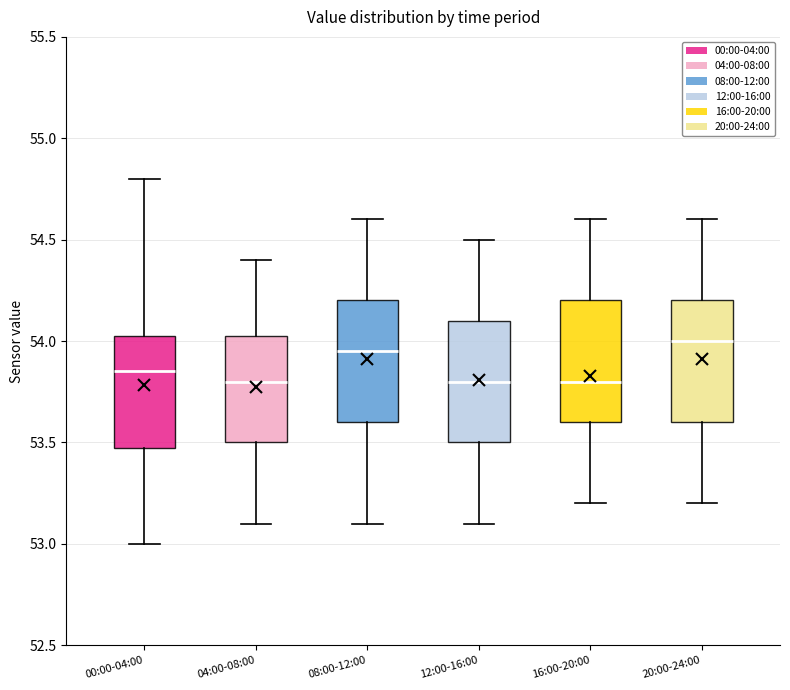

Reading left to right, transcribe this box plot: for each box, give where its median line is, the range the box spans, and where its two whiskers end, as read against the y-axis. The values are not printed on the chart, so give them approximately, as read against the axis.

00:00-04:00: median 53.85, box 53.50 to 54.05, whiskers 53.00 to 54.80
04:00-08:00: median 53.80, box 53.50 to 54.05, whiskers 53.10 to 54.40
08:00-12:00: median 53.95, box 53.60 to 54.20, whiskers 53.10 to 54.60
12:00-16:00: median 53.80, box 53.50 to 54.10, whiskers 53.10 to 54.50
16:00-20:00: median 53.80, box 53.60 to 54.20, whiskers 53.20 to 54.60
20:00-24:00: median 54.00, box 53.60 to 54.20, whiskers 53.20 to 54.60